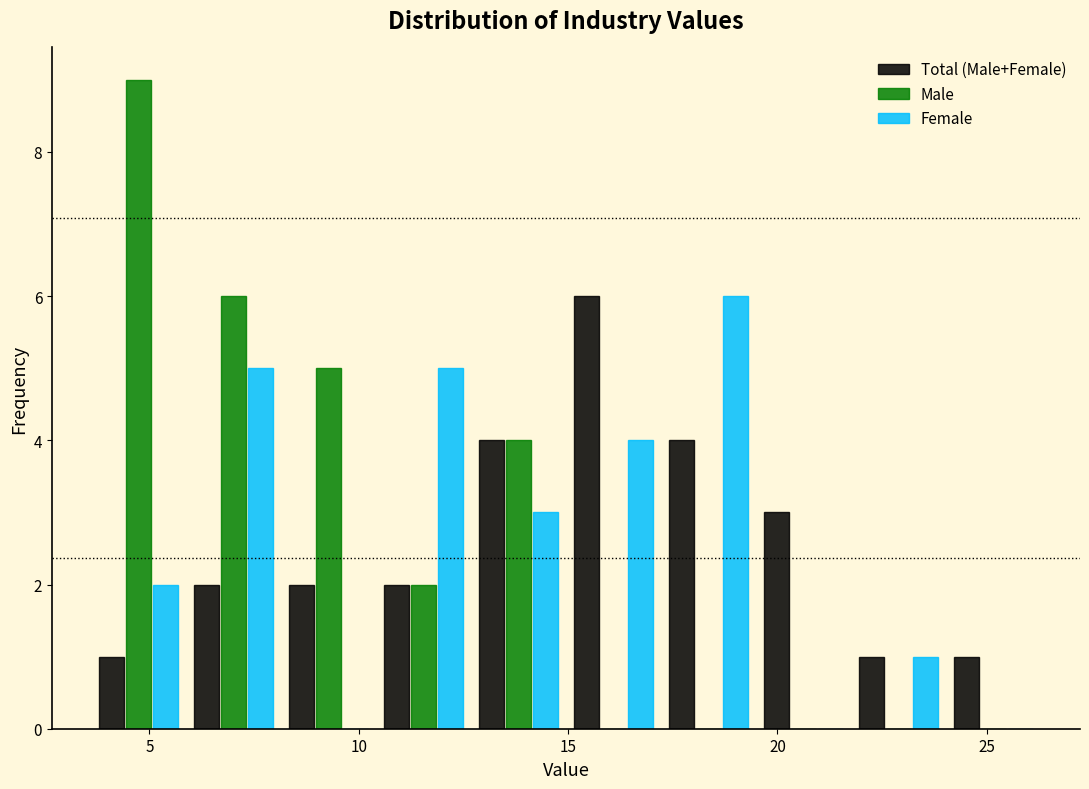

Reading left to right, transcribe this chart: for each range on the x-axis, give the height of each series' bar. Neither the bar edges nor the heights are printed on the chart, so give them approximately, as read against the axes.

3.5 to 6.0: Total (Male+Female)=1	Male=9	Female=2
6.0 to 8.0: Total (Male+Female)=2	Male=6	Female=5
8.0 to 10.5: Total (Male+Female)=2	Male=5	Female=0
10.5 to 12.5: Total (Male+Female)=2	Male=2	Female=5
12.5 to 15.0: Total (Male+Female)=4	Male=4	Female=3
15.0 to 17.0: Total (Male+Female)=6	Male=0	Female=4
17.0 to 19.5: Total (Male+Female)=4	Male=0	Female=6
19.5 to 22.0: Total (Male+Female)=3	Male=0	Female=0
22.0 to 24.0: Total (Male+Female)=1	Male=0	Female=1
24.0 to 26.5: Total (Male+Female)=1	Male=0	Female=0